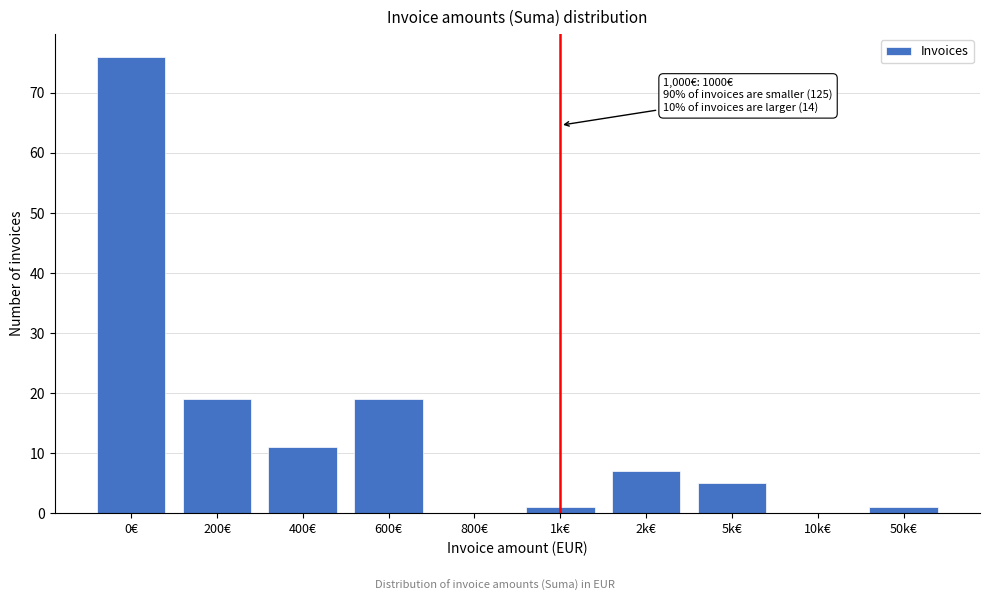

Reading left to right, what are all the values shown in this chart?

0€=76	200€=19	400€=11	600€=19	800€=0	1k€=1	2k€=7	5k€=5	10k€=0	50k€=1